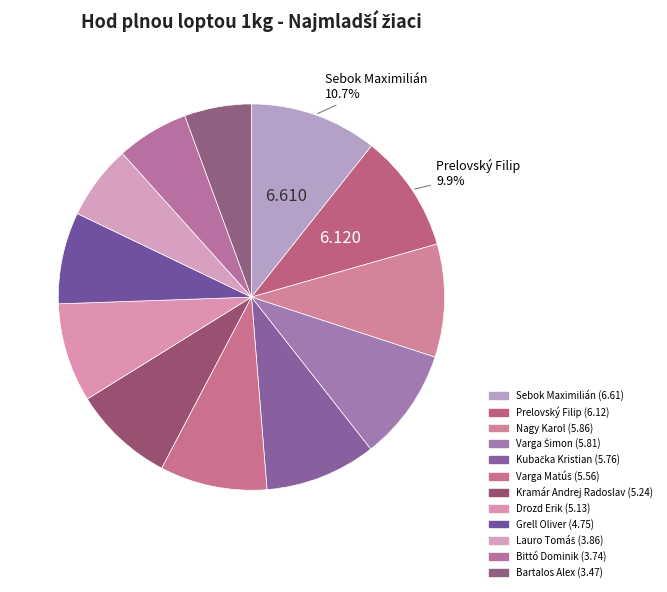

Do Sebok Maximilián and Bartalos Alex together represent more than half of the pie?

No